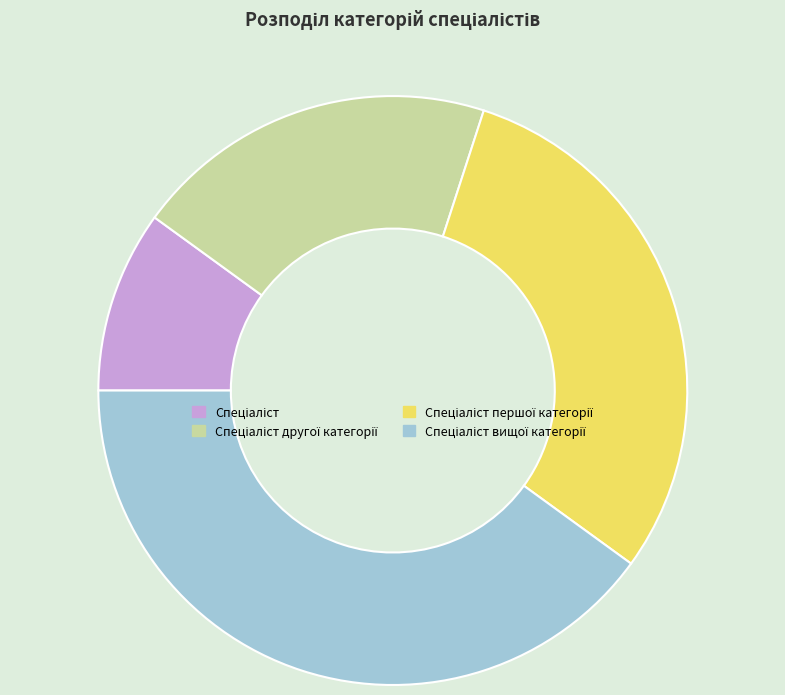

Is there any slice that represents more than half of the pie?

No